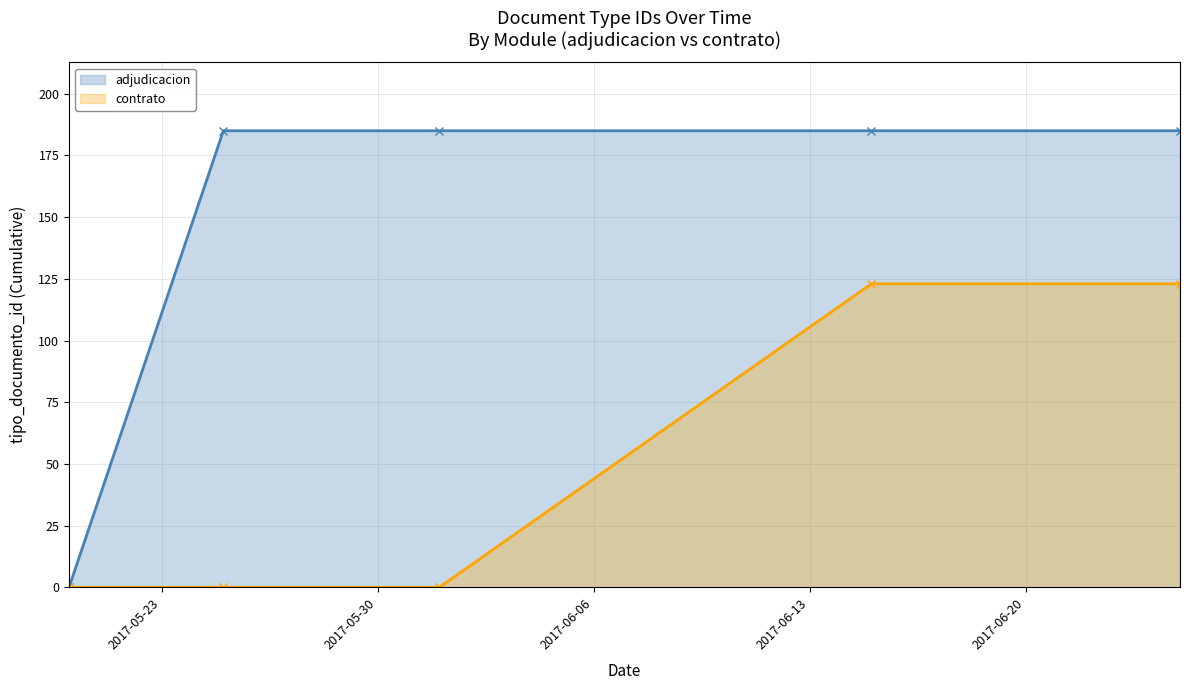

What are all the series names shown in the legend?

adjudicacion, contrato